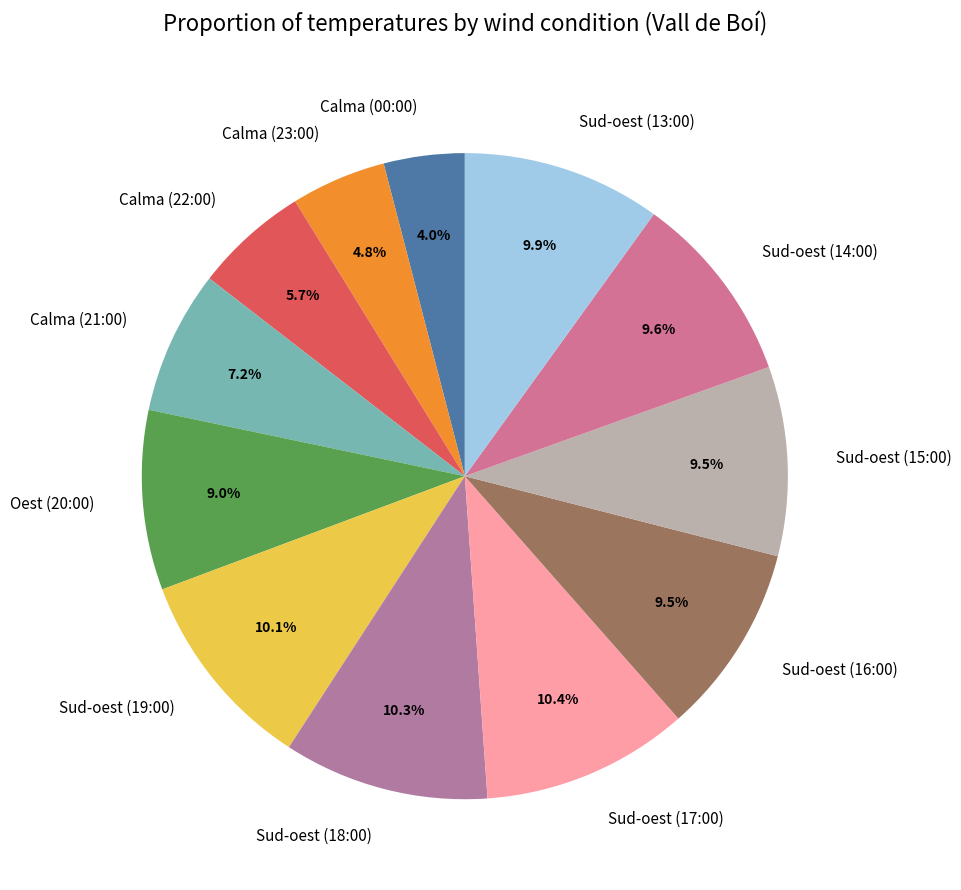

To the nearest percent, what percentage of the pie is Sud-oest (14:00)?

10%